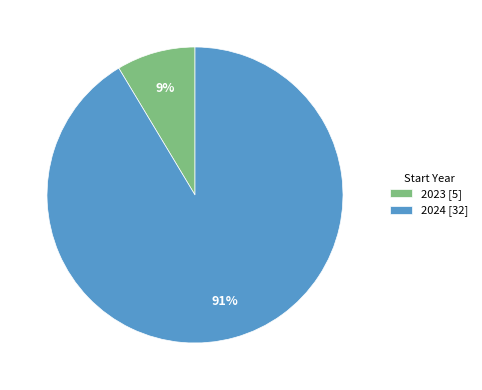

Is there a majority slice in this chart?

Yes